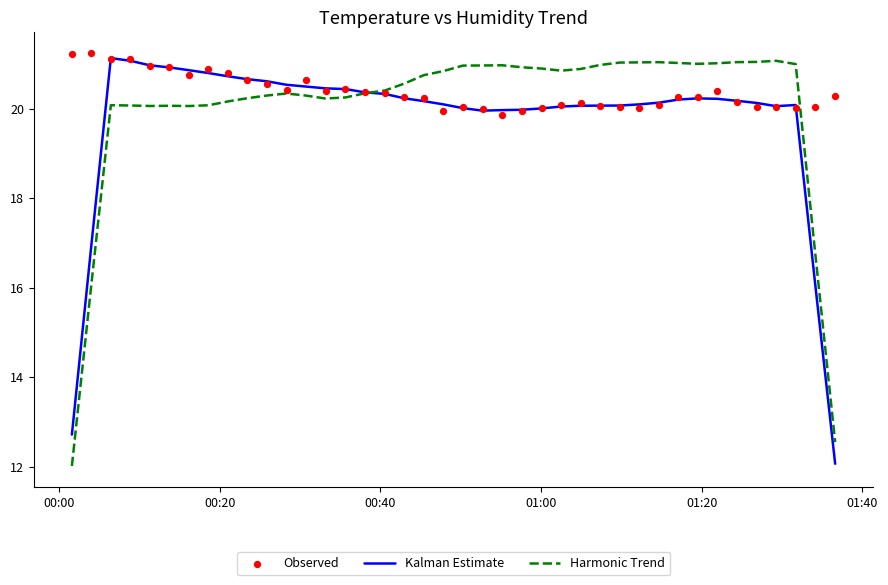

Which series has the largest total across all categories?

Observed